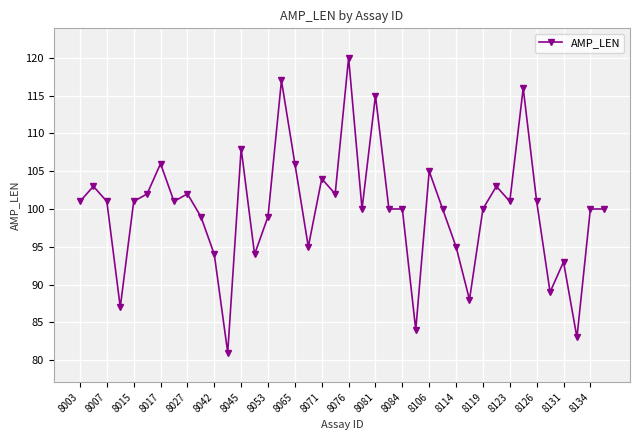

What is the average value?

100